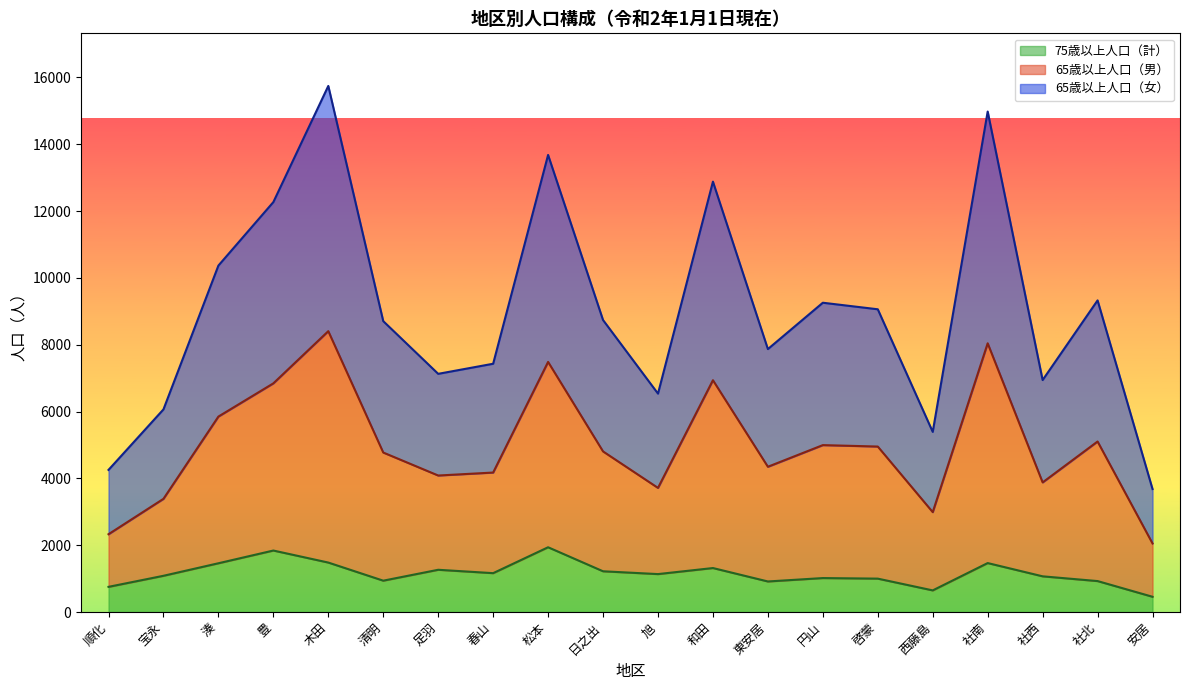

What is the value of the 75歳以上人口（計） point at the 7th from the left?

1264